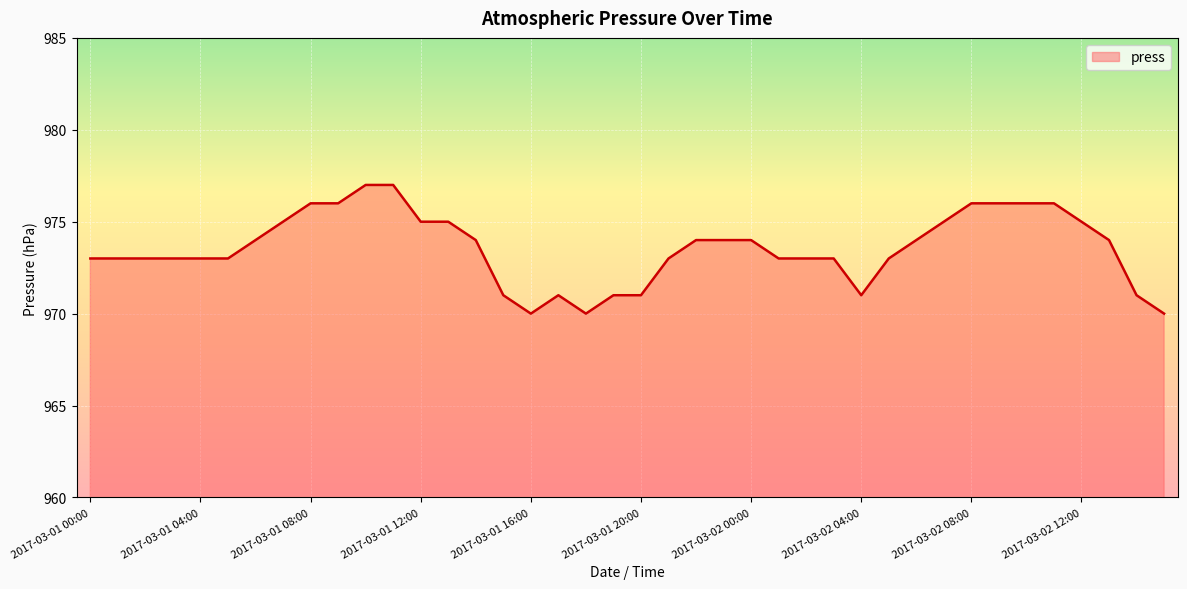

What is the minimum value shown in the chart?

970